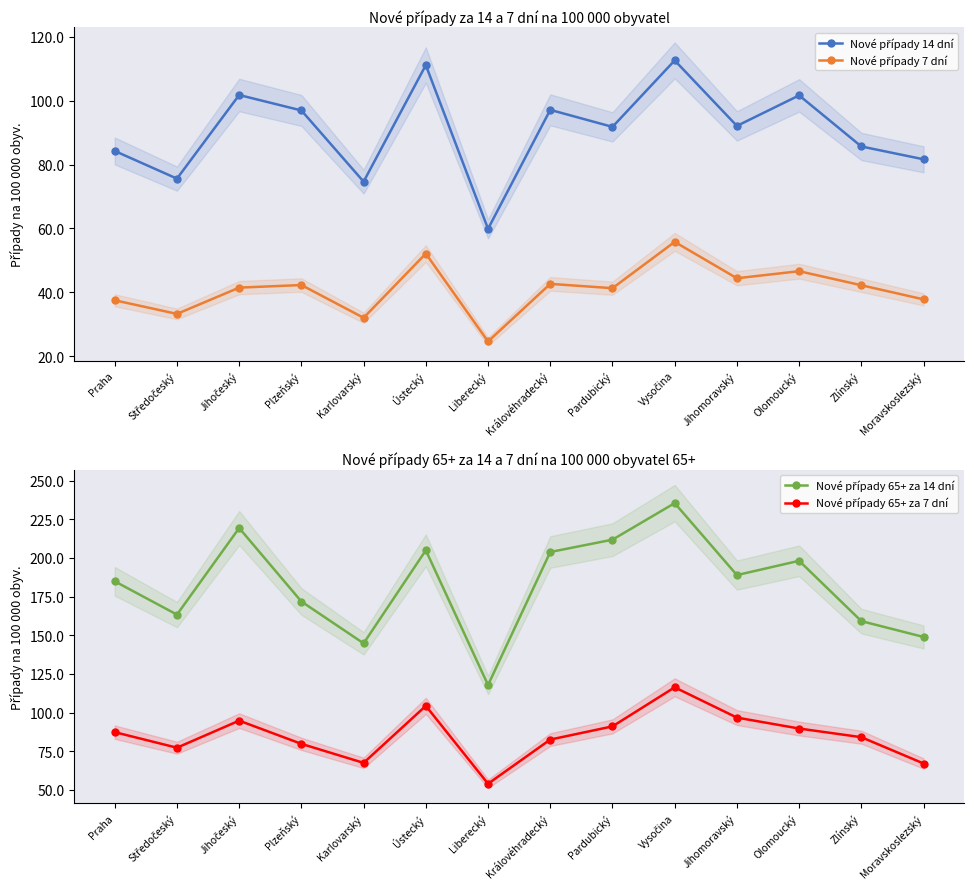

What is the label of the 1st point from the left?

Praha